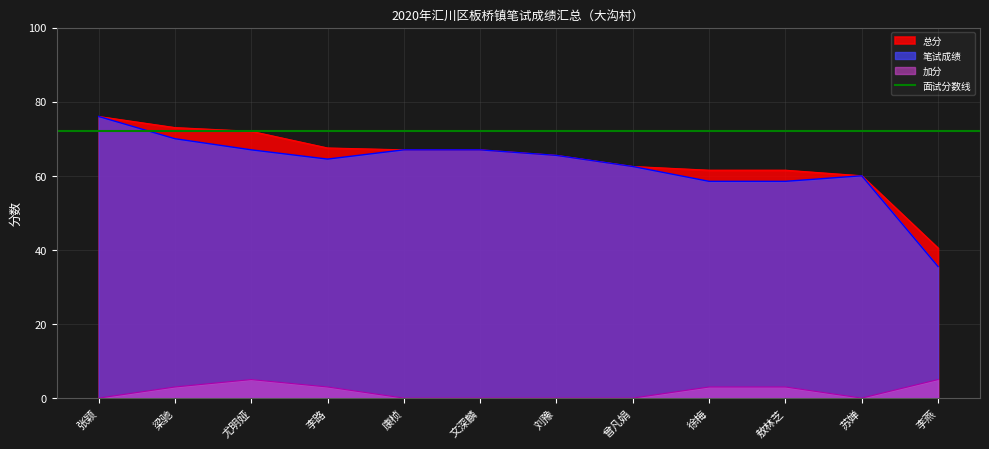

Reading right to left, extract all data points from this chart.

笔试成绩: 李燕=35.5	苏婵=60.0	敖林芝=58.5	徐梅=58.5	曾凡娟=62.5	刘豫=65.5	文深麟=67.0	康桢=67.0	李路=64.5	尤明娅=67.0	梁驰=70.0	张颖=76.0
加分: 李燕=5.0	苏婵=0.0	敖林芝=3.0	徐梅=3.0	曾凡娟=0.0	刘豫=0.0	文深麟=0.0	康桢=0.0	李路=3.0	尤明娅=5.0	梁驰=3.0	张颖=0.0
总分: 李燕=40.5	苏婵=60.0	敖林芝=61.5	徐梅=61.5	曾凡娟=62.5	刘豫=65.5	文深麟=67.0	康桢=67.0	李路=67.5	尤明娅=72.0	梁驰=73.0	张颖=76.0